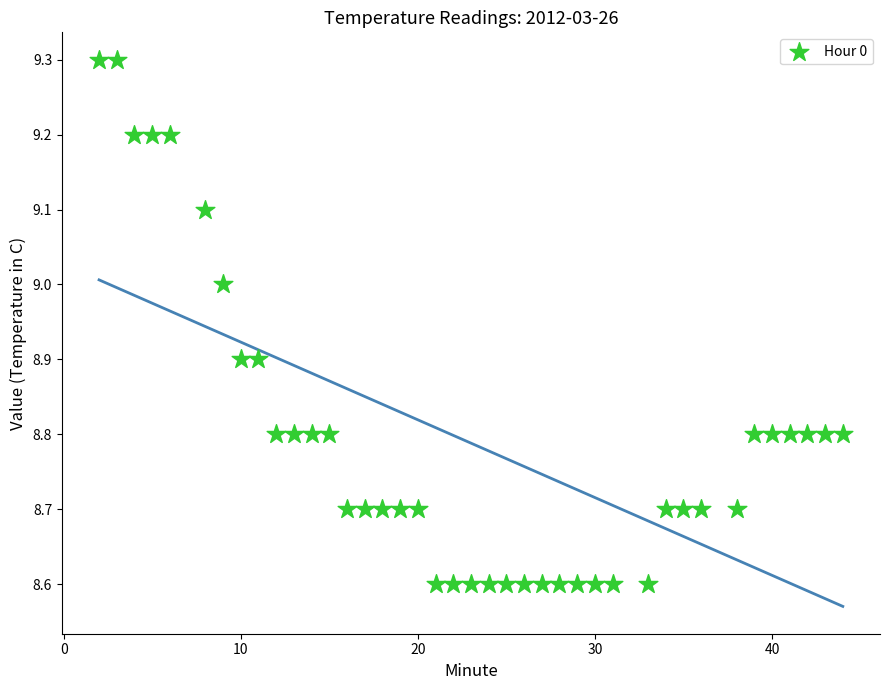

What is the range of Y values (max minus min)?

0.7